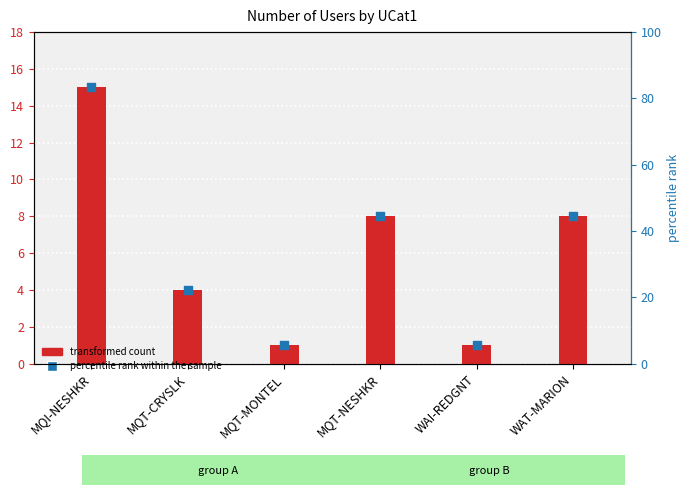

Between WAI-REDGNT and MQI-NESHKR, which is larger?

MQI-NESHKR